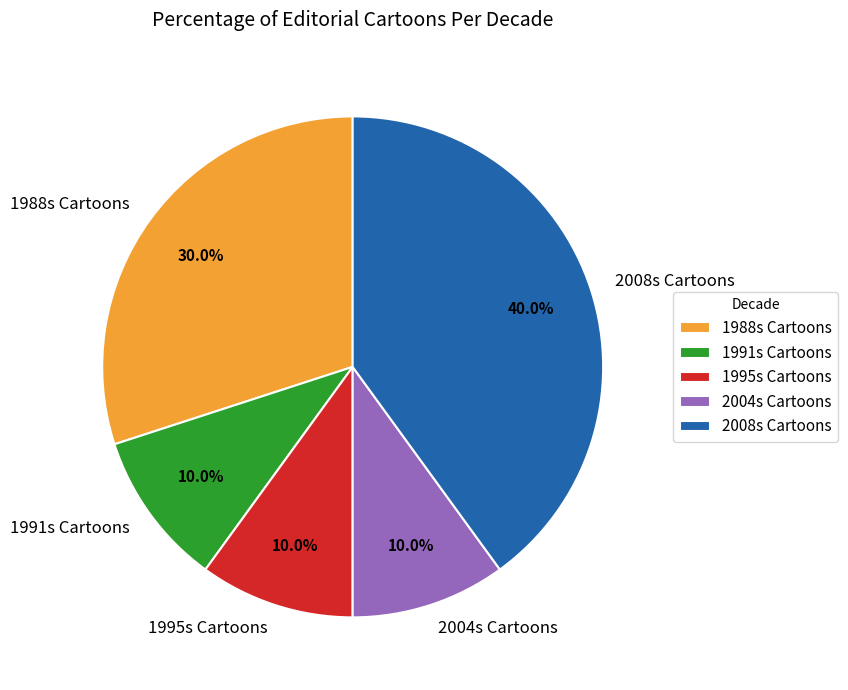

How many slices are in this pie chart?

5